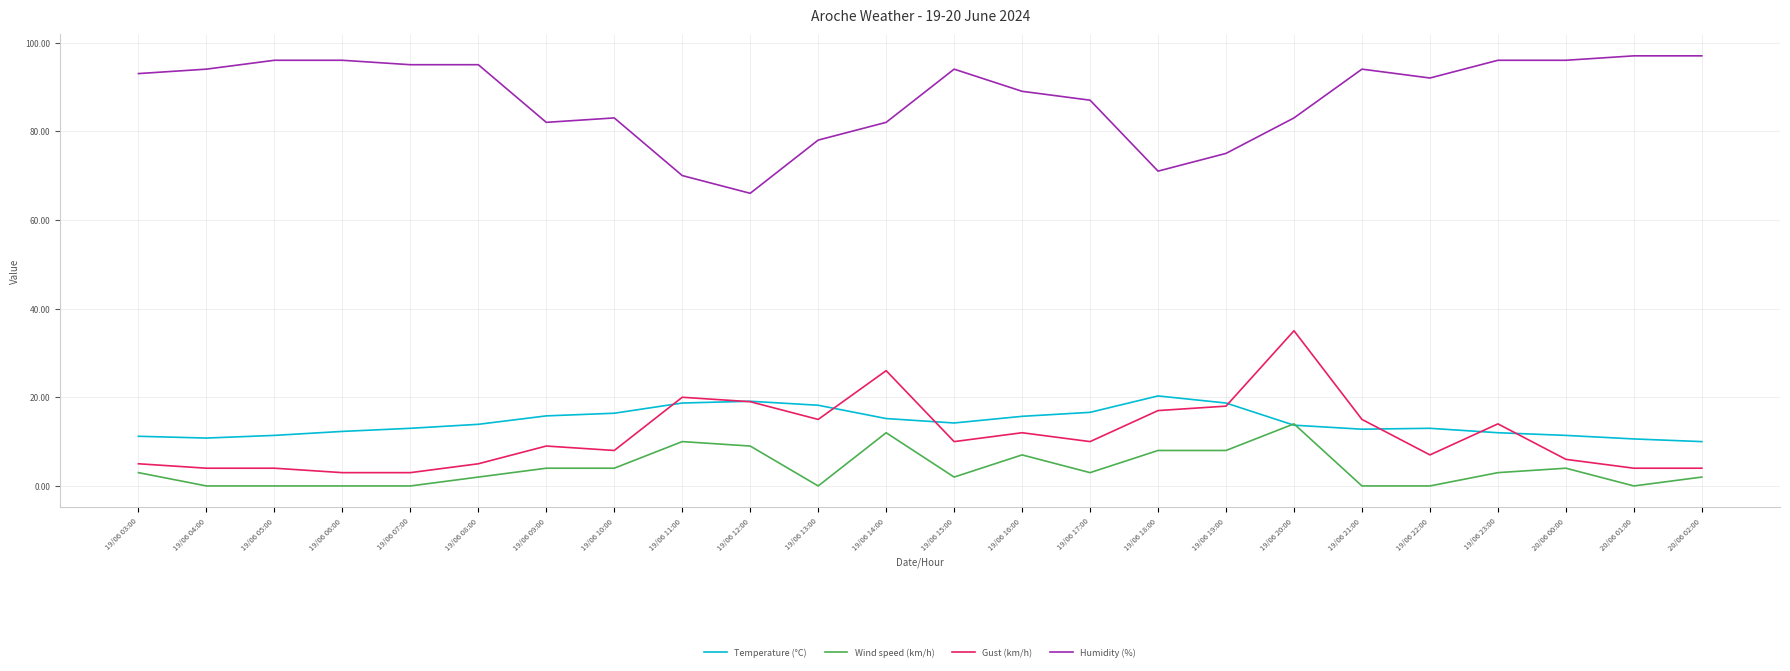

At how many categories does at least one series exceed 69?

23